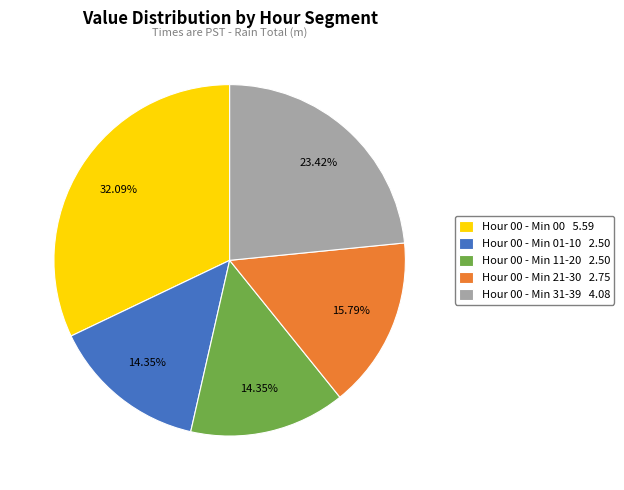

Does any single category account for the majority?

No